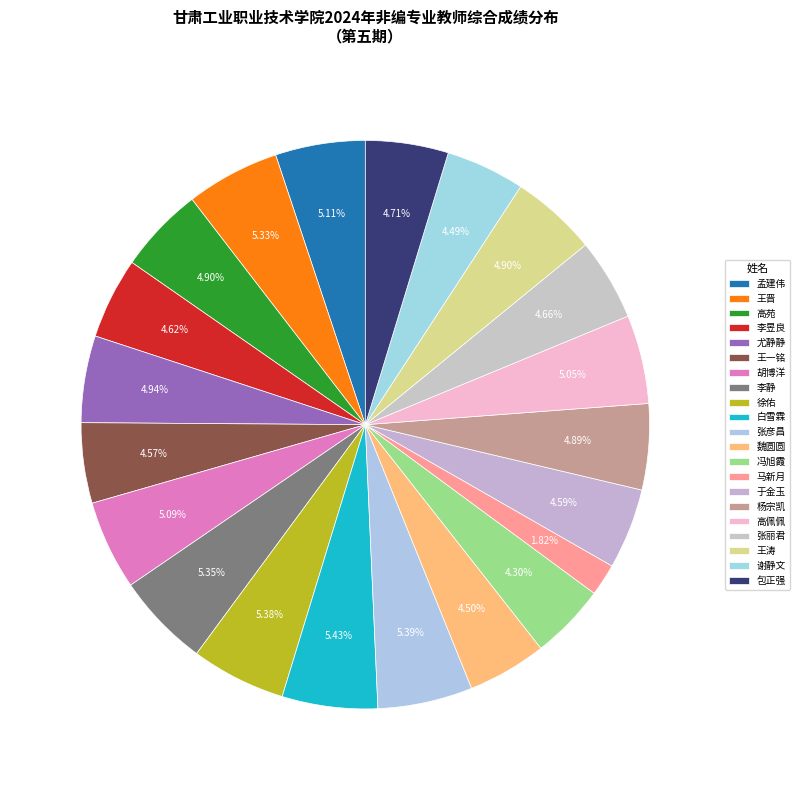

How many segments does this pie chart have?

21